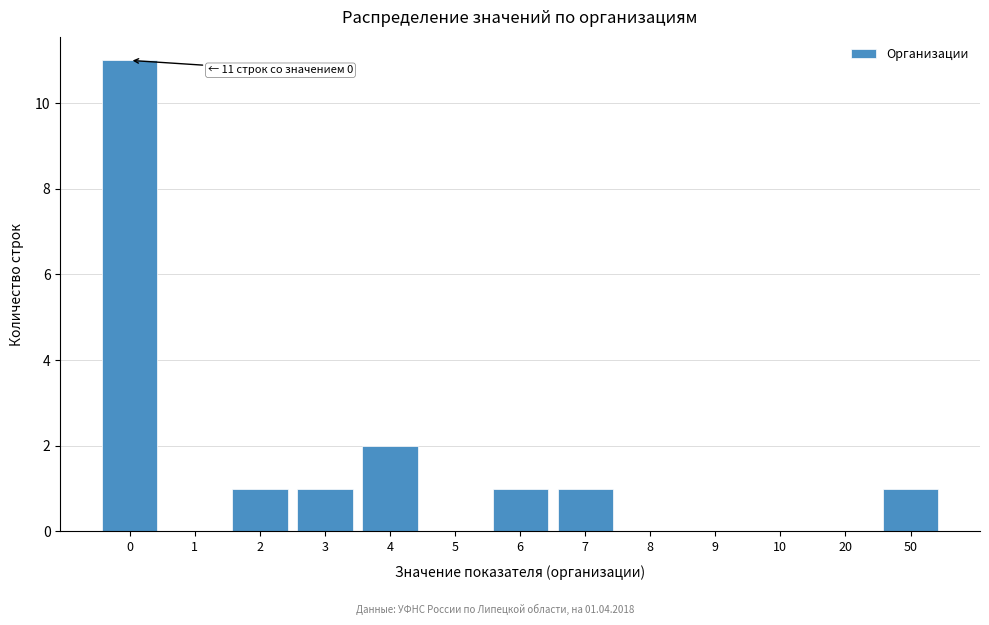

Reading left to right, transcribe all the data shown in this chart.

0=11	1=0	2=1	3=1	4=2	5=0	6=1	7=1	8=0	9=0	10=0	20=0	50=1